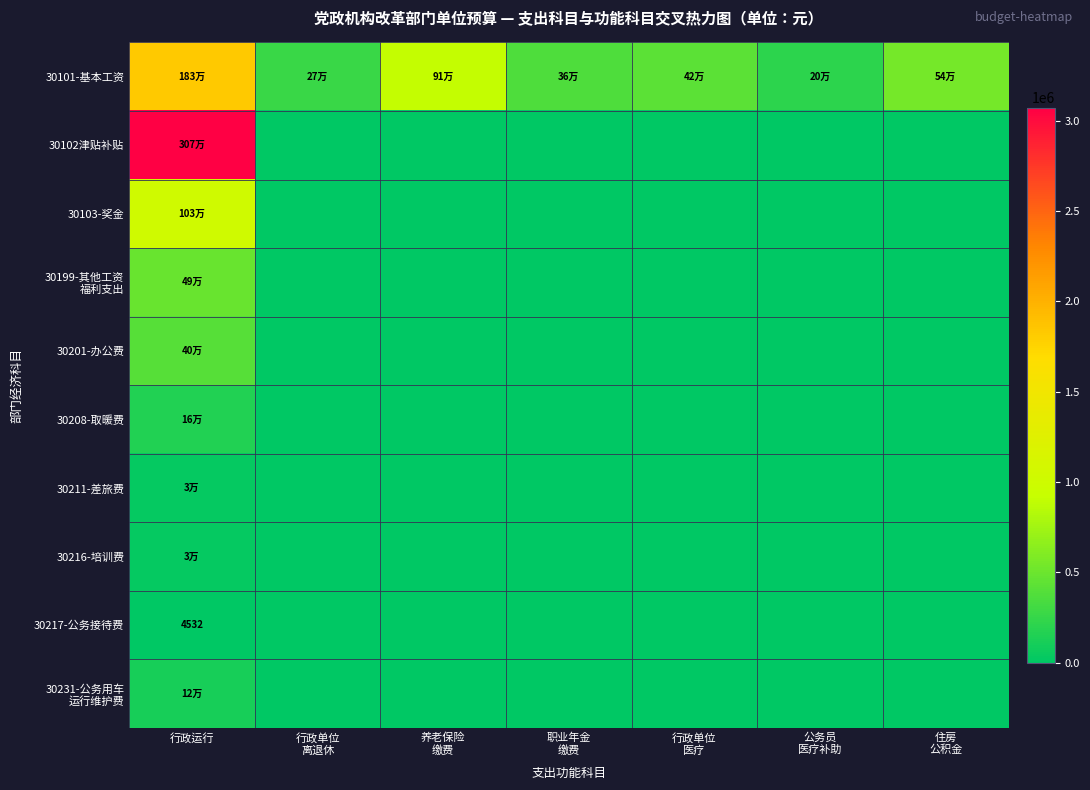

Where is 30217-公务接待费 nearest to the value 2266?

行政运行